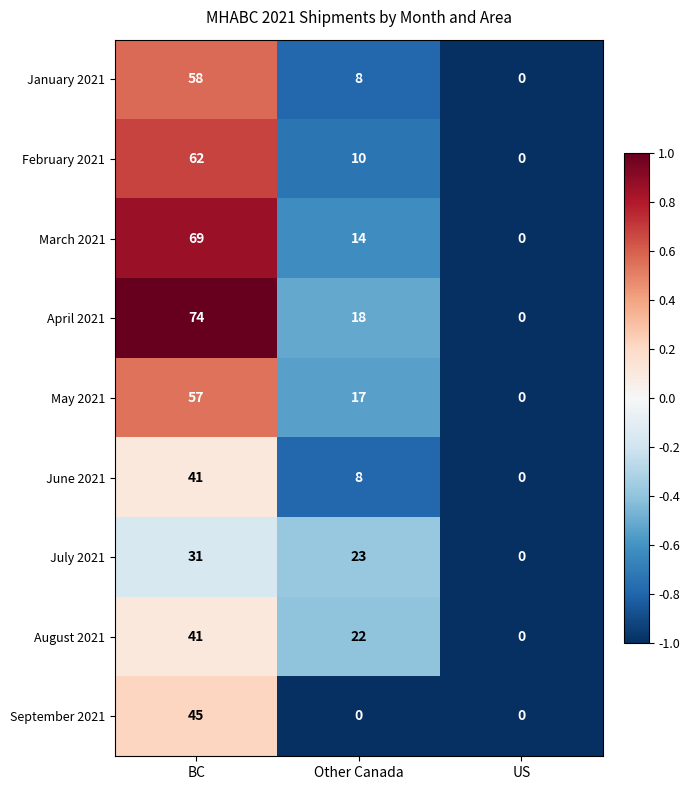

Which series has the largest range (max minus min)?

April 2021